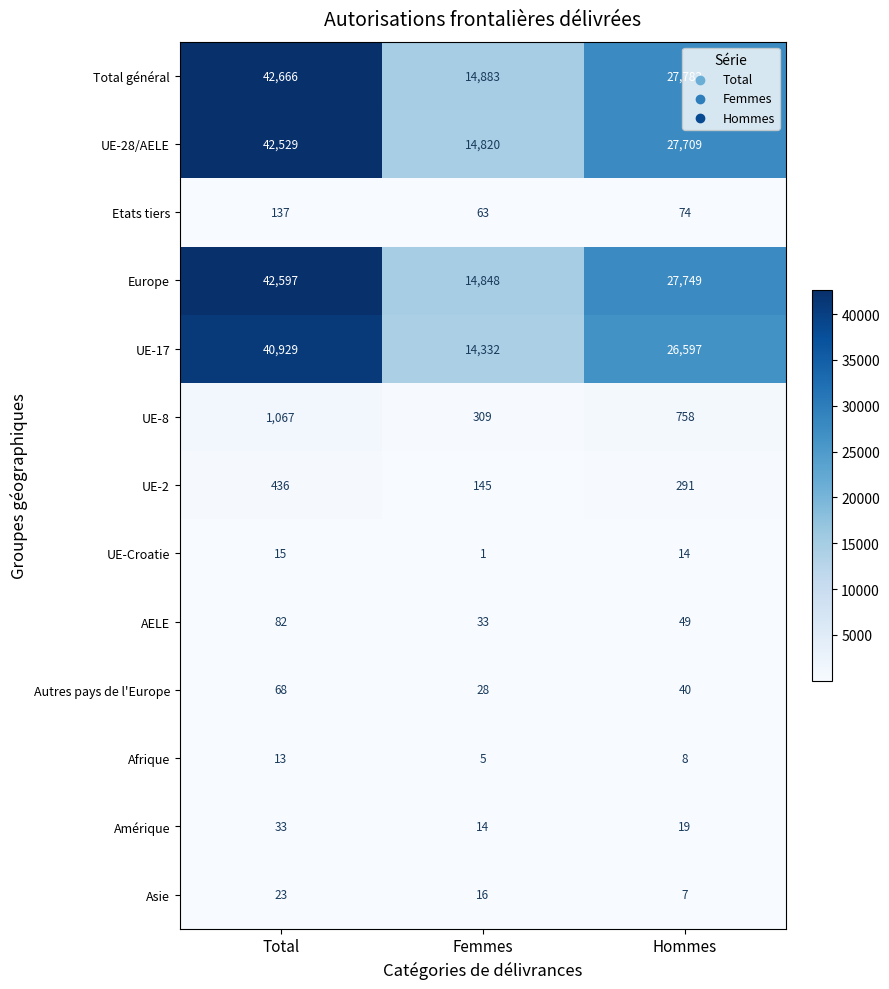

How many values in the UE-17 series are below 26597?

1